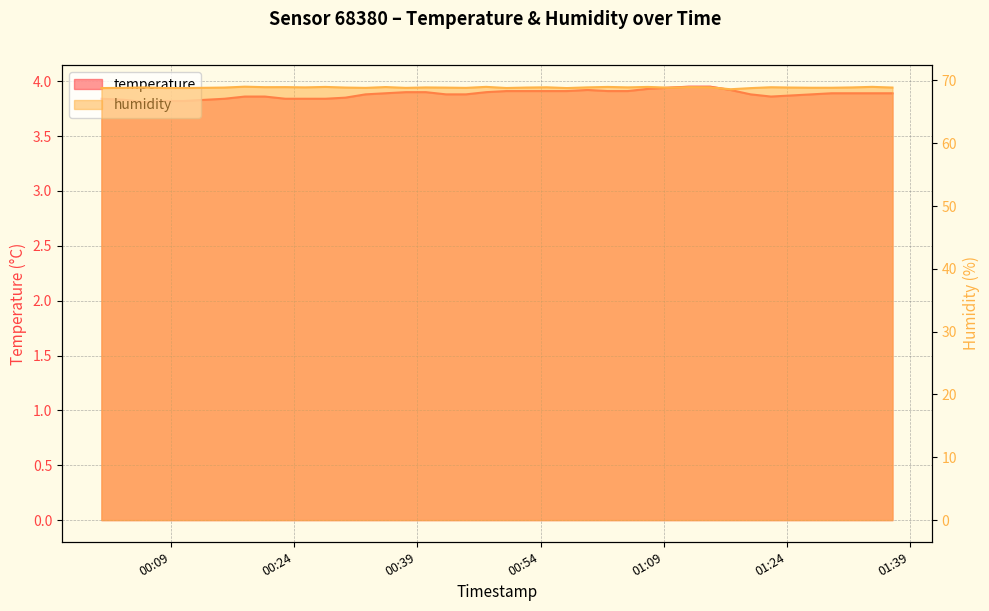

At how many categories does at least one series exceed 51?

40